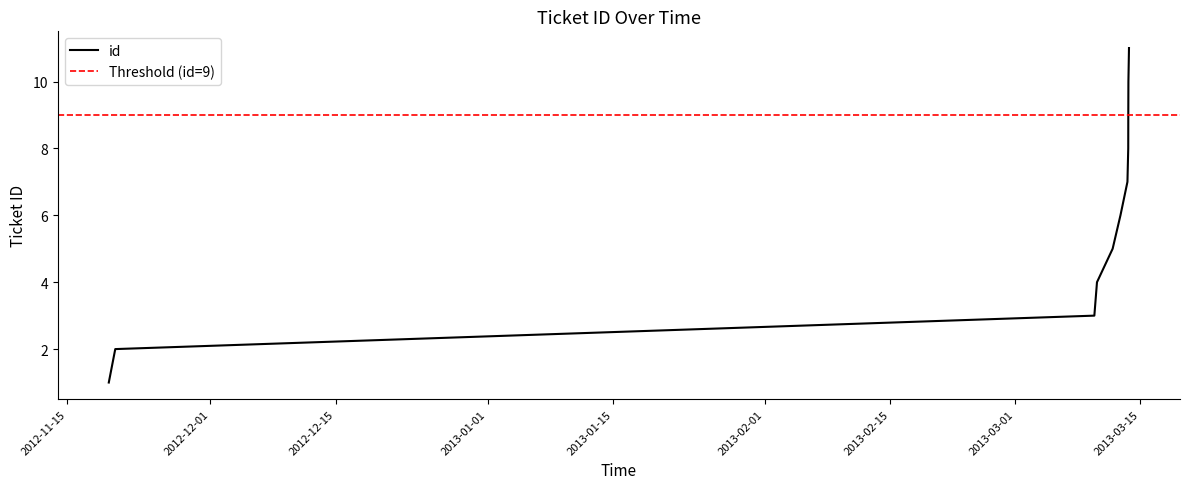

Count the number of values greater than 6.

5